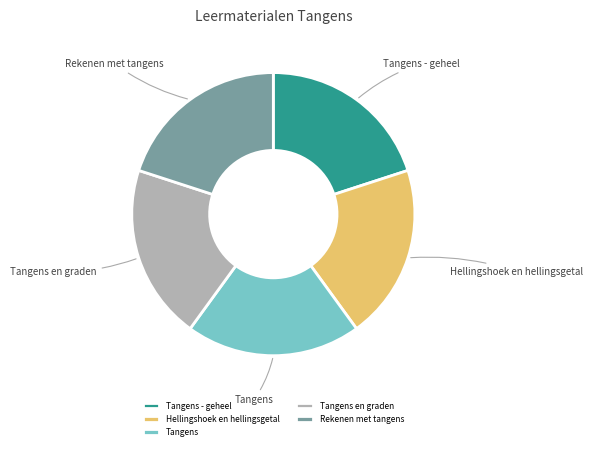

Is it true that Tangens is 20% of the pie?

True